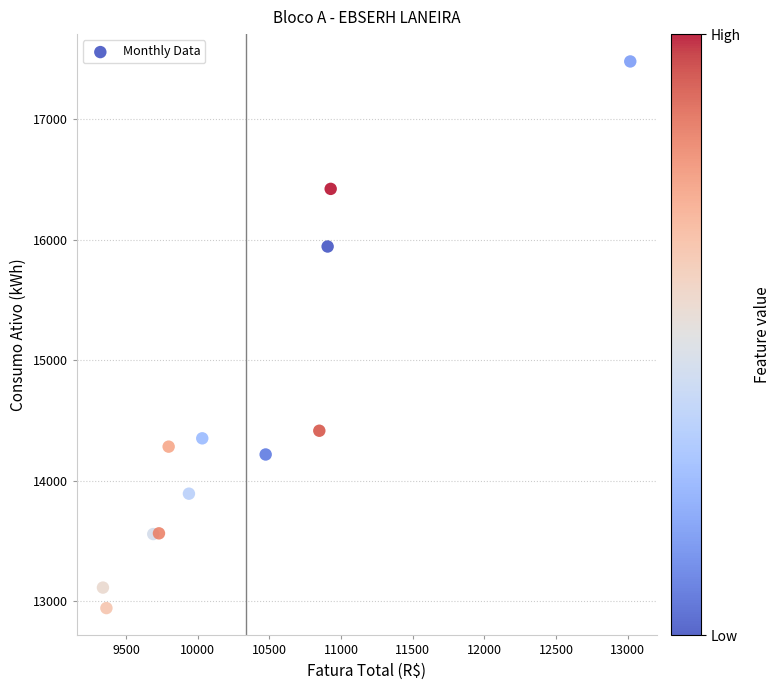

What Y value in the scatter plot is closest to 15210?

15942